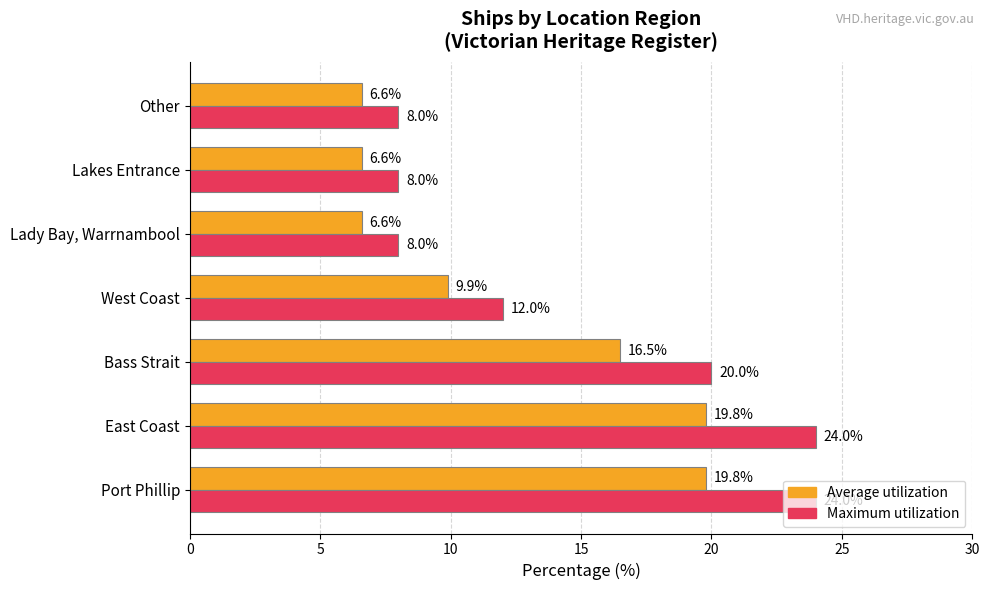

What is the spread (max minus min) of values at West Coast?

2.1